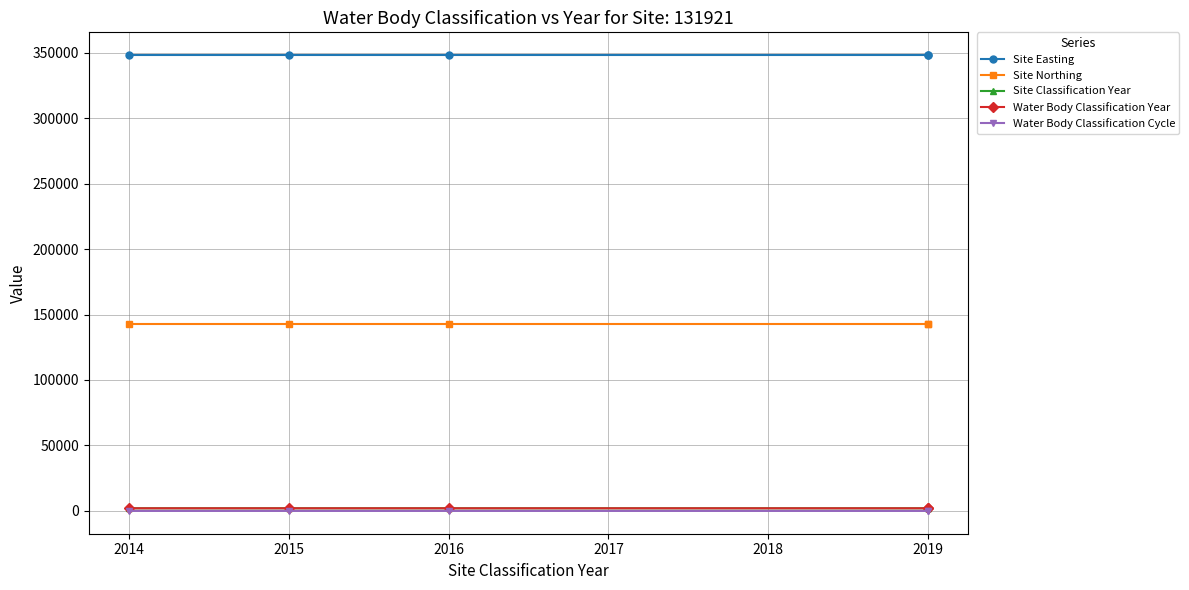

What is the smallest value displayed?

2